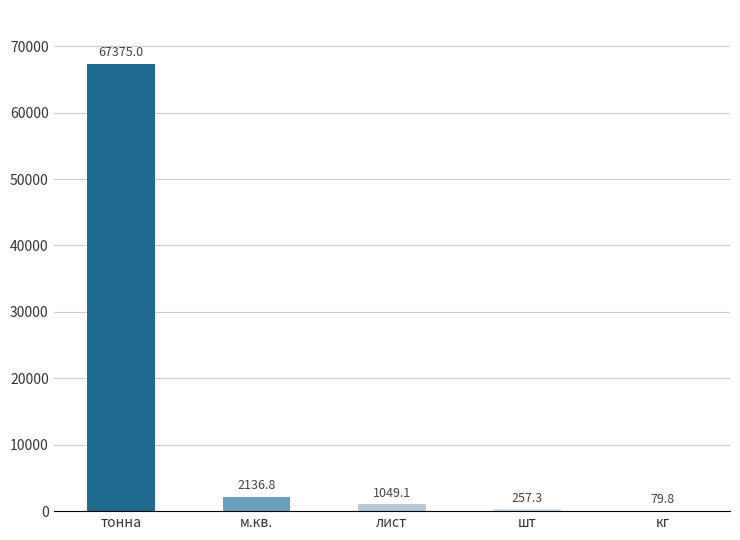

Reading left to right, transcribe all the data shown in this chart.

тонна=67375.0	м.кв.=2136.8	лист=1049.1	шт=257.3	кг=79.8